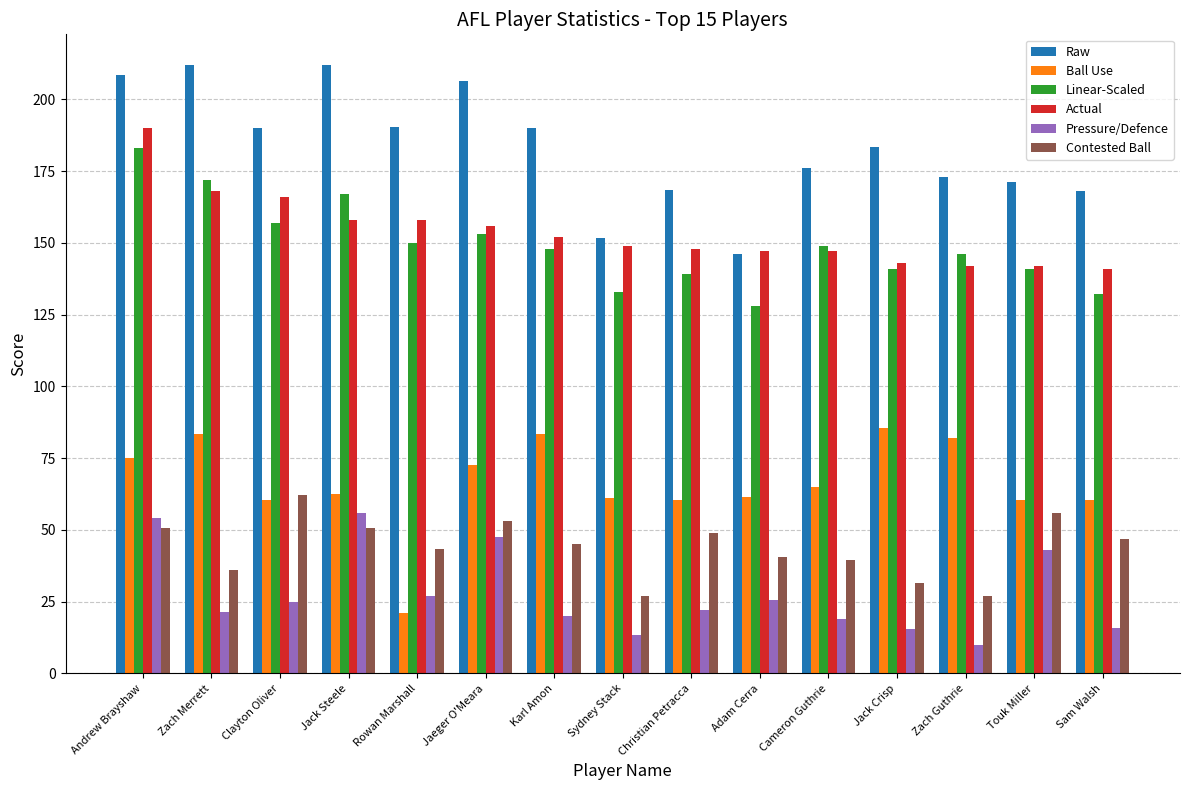

What value does the Actual series have at Clayton Oliver?

166.0